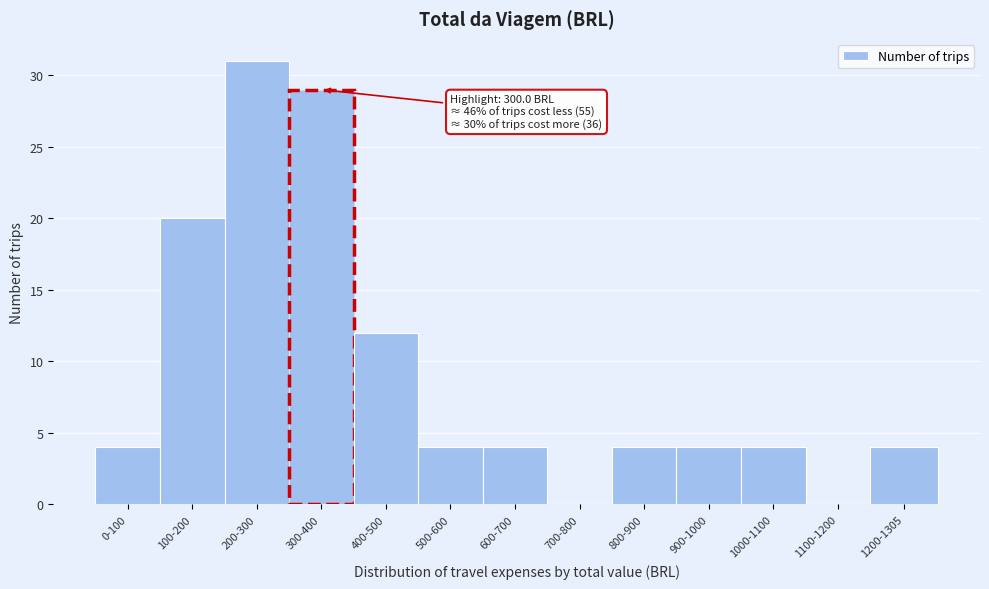

Reading left to right, list all the values displayed in this chart.

0-100=4	100-200=20	200-300=31	300-400=29	400-500=12	500-600=4	600-700=4	700-800=0	800-900=4	900-1000=4	1000-1100=4	1100-1200=0	1200-1305=4